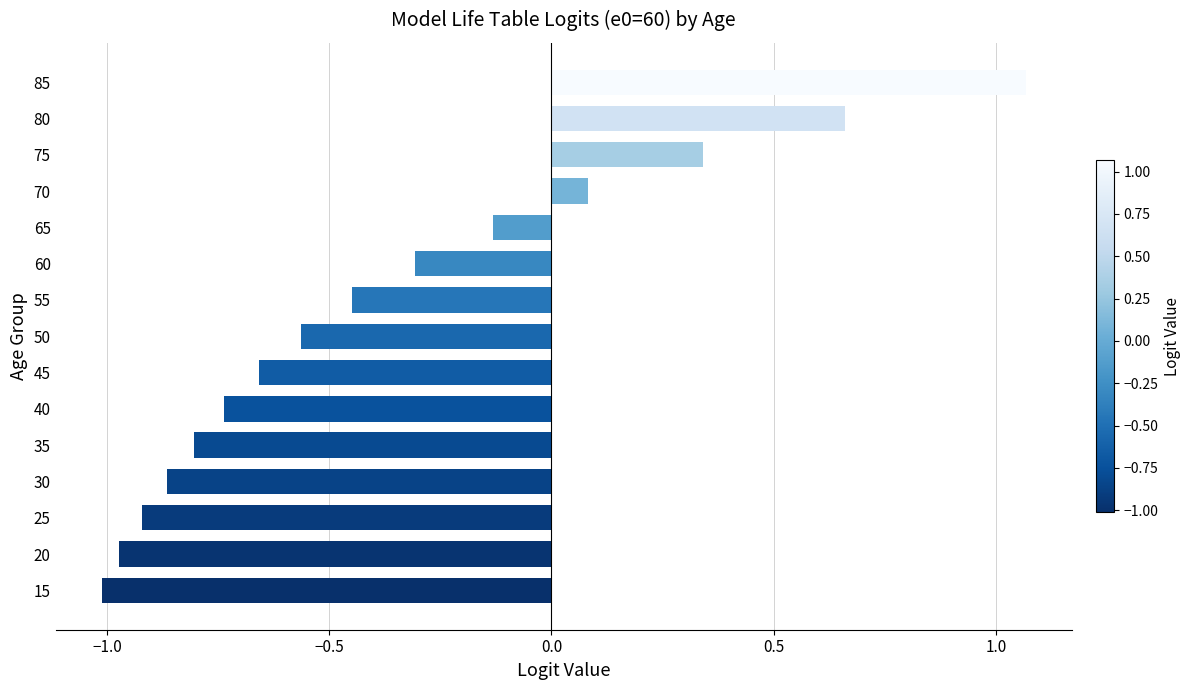

Which category has the highest value across all series?

85